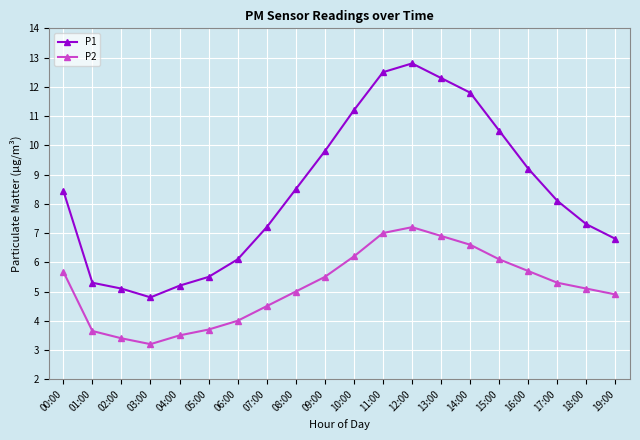

What is the label of the 5th point from the left?

04:00